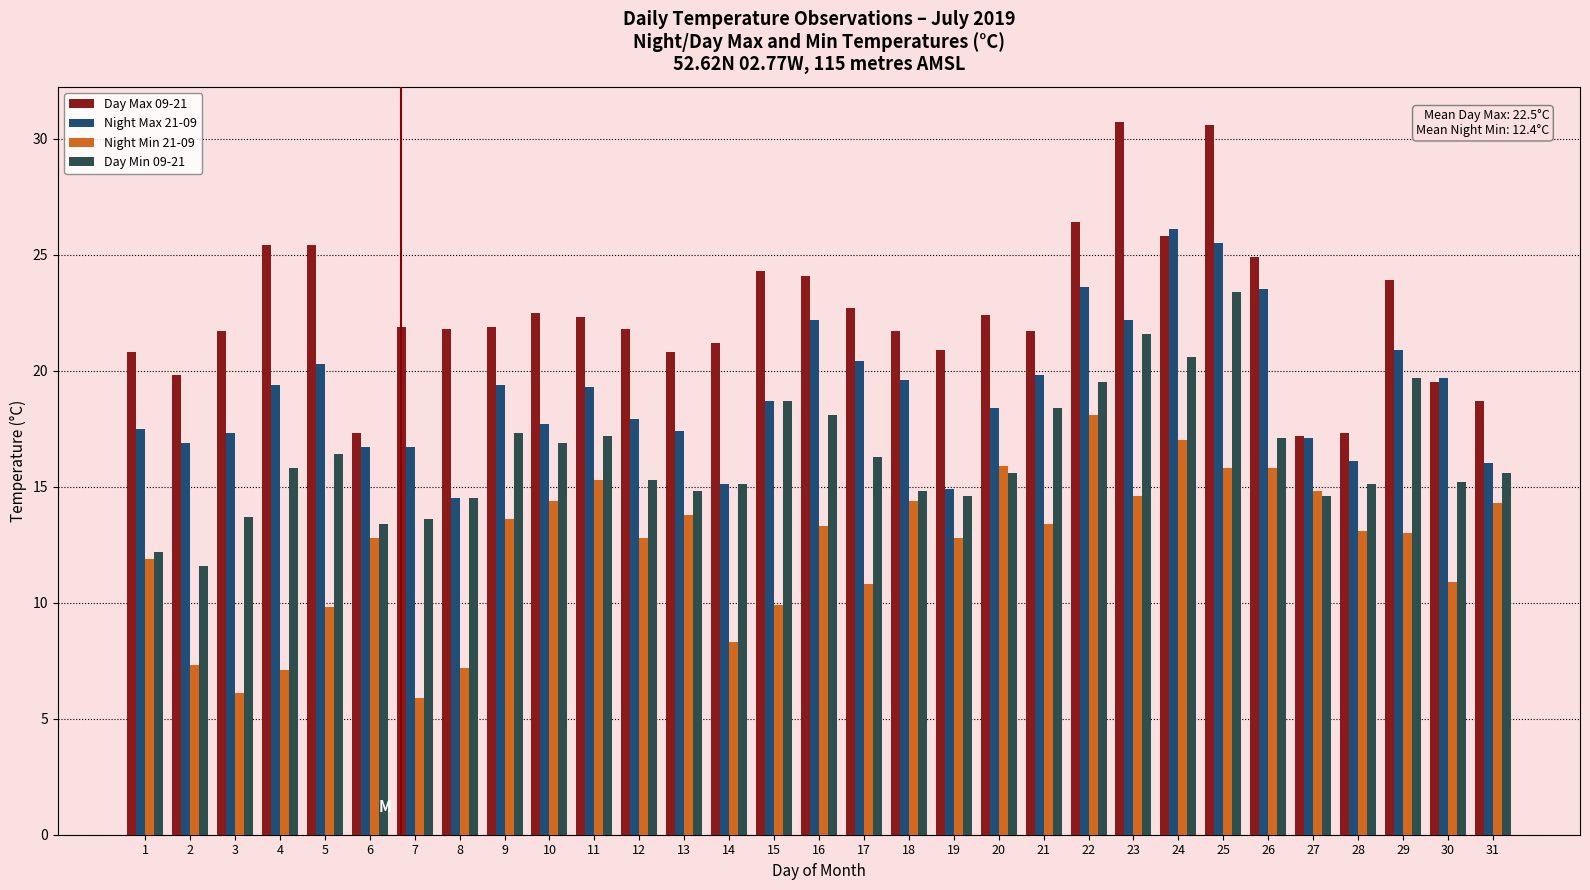

Count the number of categories in the chart.

31